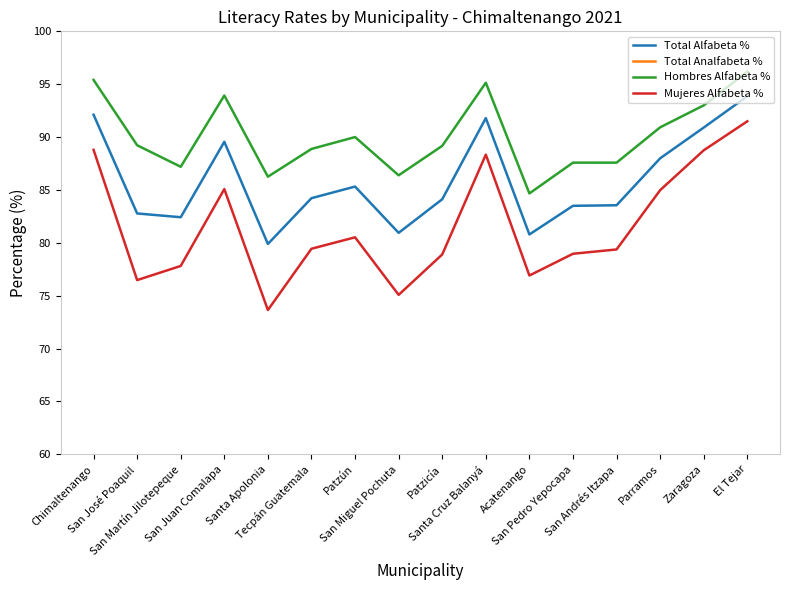

At which category is the sum across all series the highest?

El Tejar